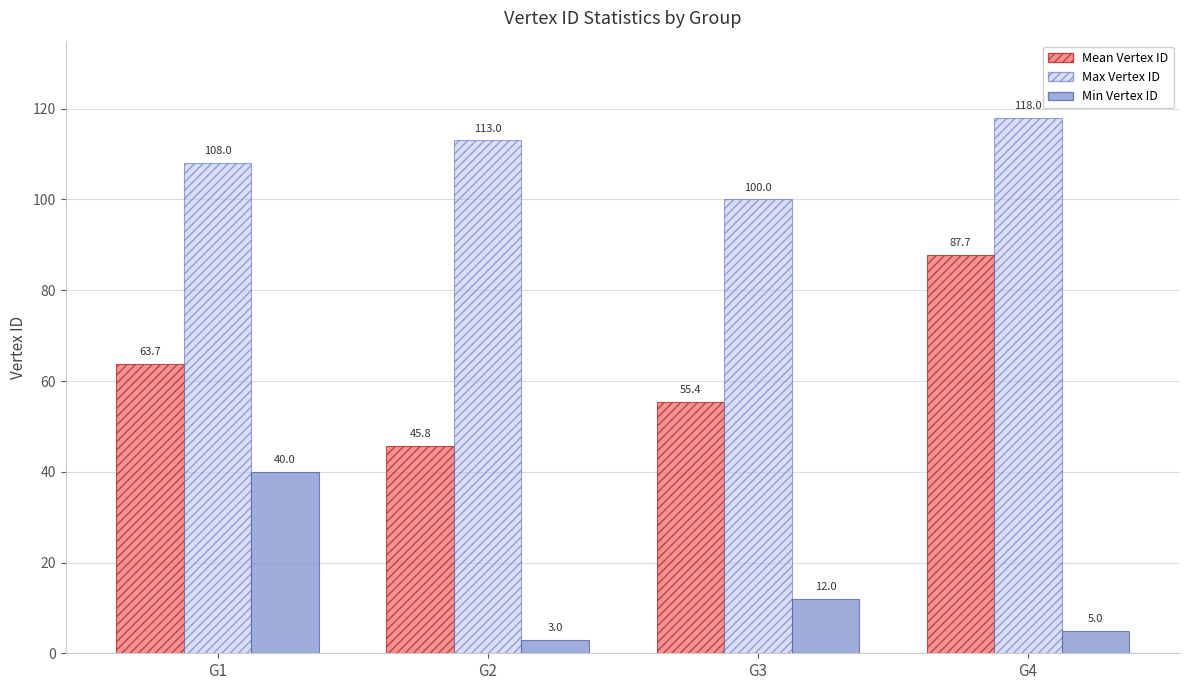

At G2, list the series in order from largest to smallest.

Max Vertex ID, Mean Vertex ID, Min Vertex ID